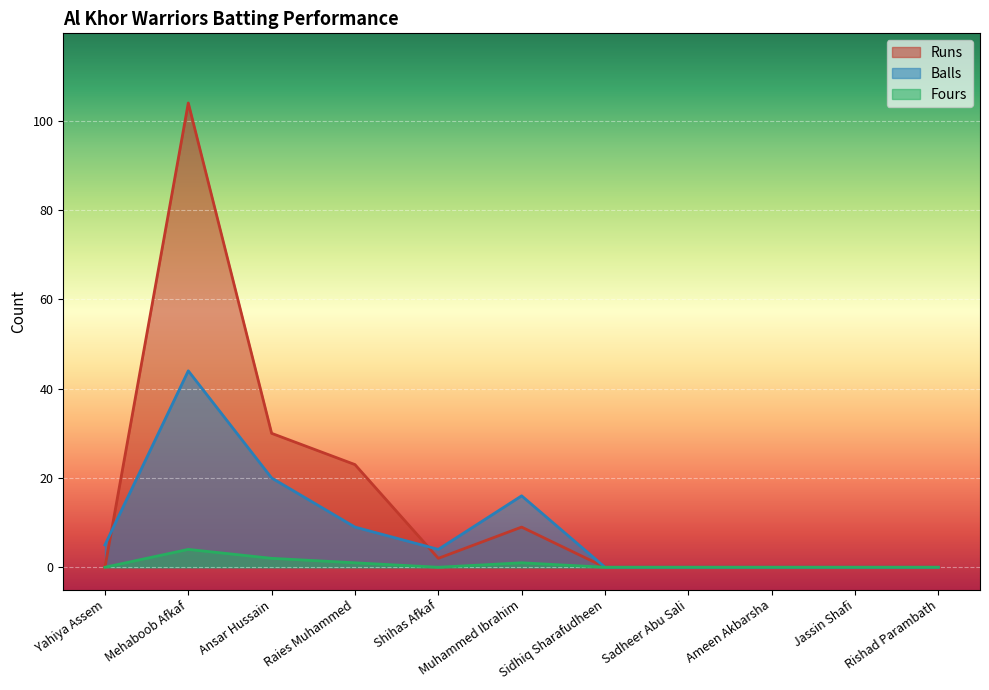

What is the difference between the Runs values at Sidhiq Sharafudheen and Mehaboob Afkaf?

104